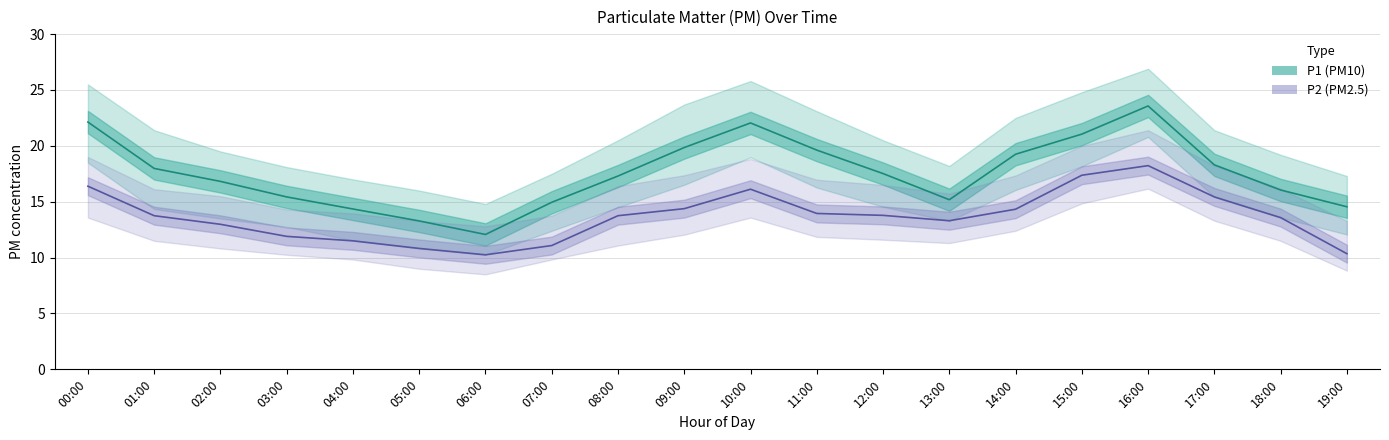

True or false: P1 (PM10) has more than 2 interior local peaks.

False